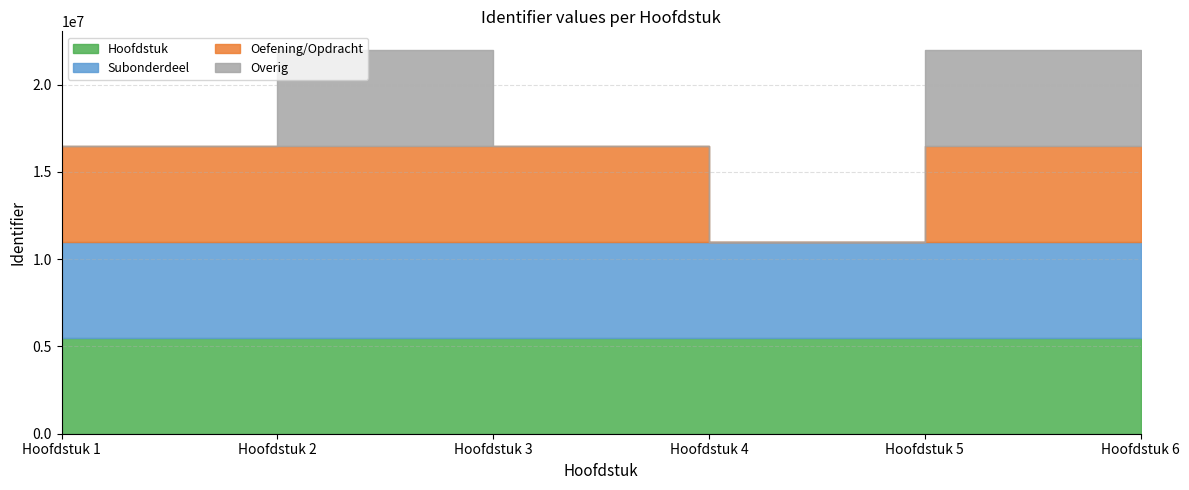

List the labels in order of Hoofdstuk value, largest first.

Hoofdstuk 6, Hoofdstuk 5, Hoofdstuk 4, Hoofdstuk 3, Hoofdstuk 2, Hoofdstuk 1